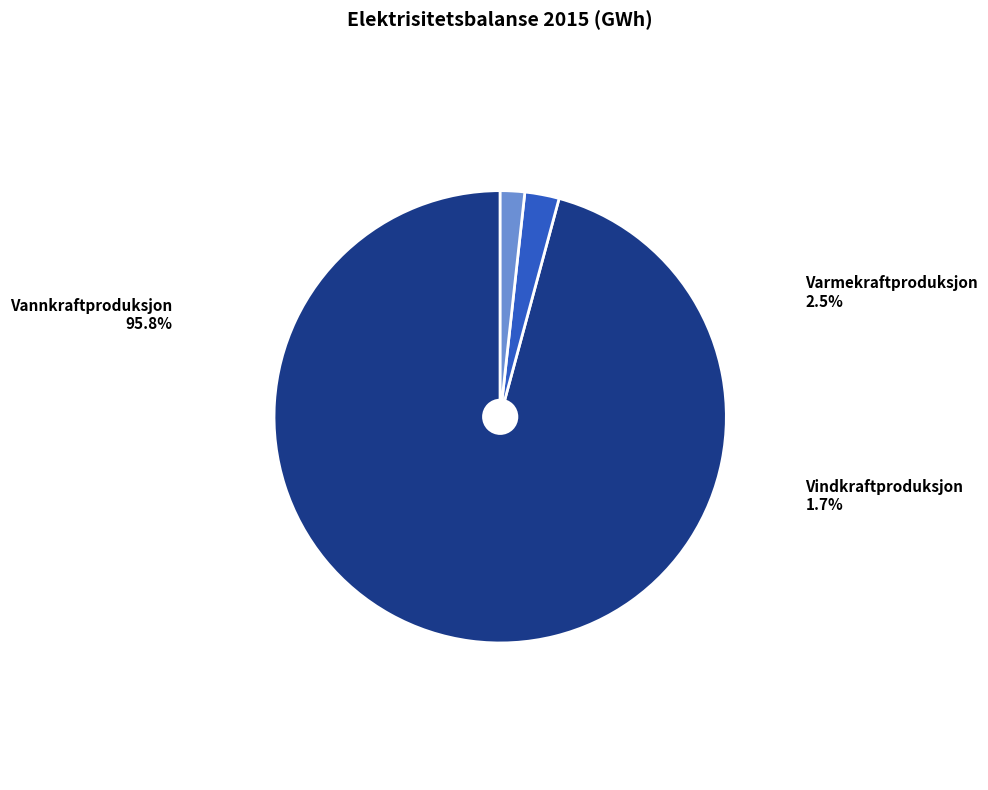

What is the change in value from Vannkraftproduksjon to Vindkraftproduksjon?

-135935